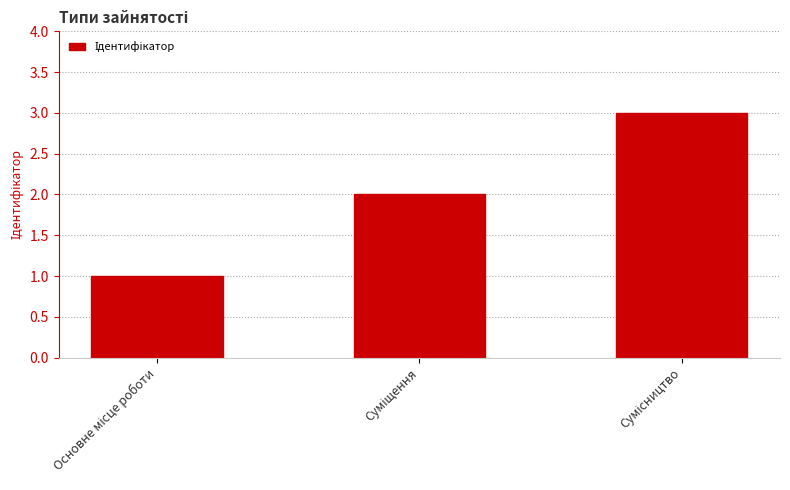

Count the values in the range 1 to 3.

3